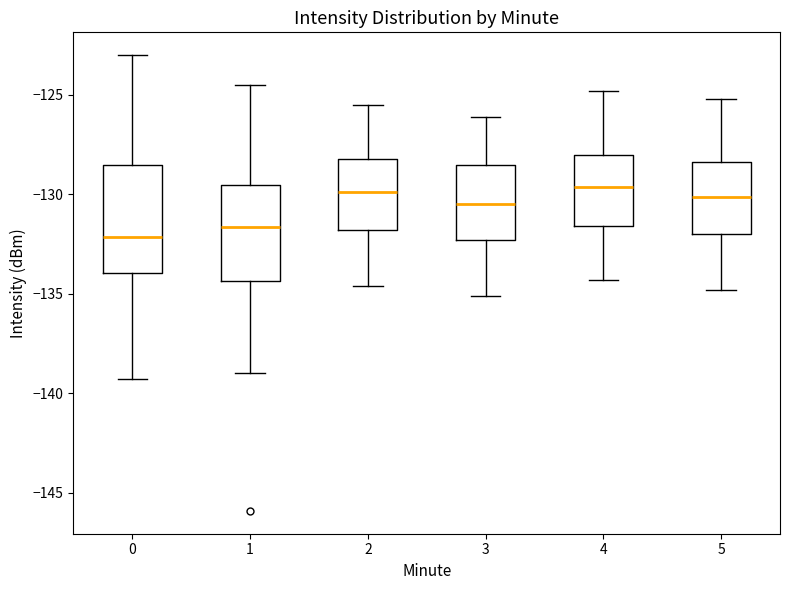

Reading left to right, read every box against the y-axis: the position of its median line, the range the box covers, and the ends of its whiskers. The values are not printed on the chart, so give them approximately, as read against the axis.

0: median -132.0, box -134.0 to -128.5, whiskers -139.5 to -123.0
1: median -131.5, box -134.5 to -129.5, whiskers -139.0 to -124.5
2: median -130.0, box -132.0 to -128.0, whiskers -134.5 to -125.5
3: median -130.5, box -132.5 to -128.5, whiskers -135.0 to -126.0
4: median -129.5, box -131.5 to -128.0, whiskers -134.5 to -125.0
5: median -130.0, box -132.0 to -128.5, whiskers -135.0 to -125.0